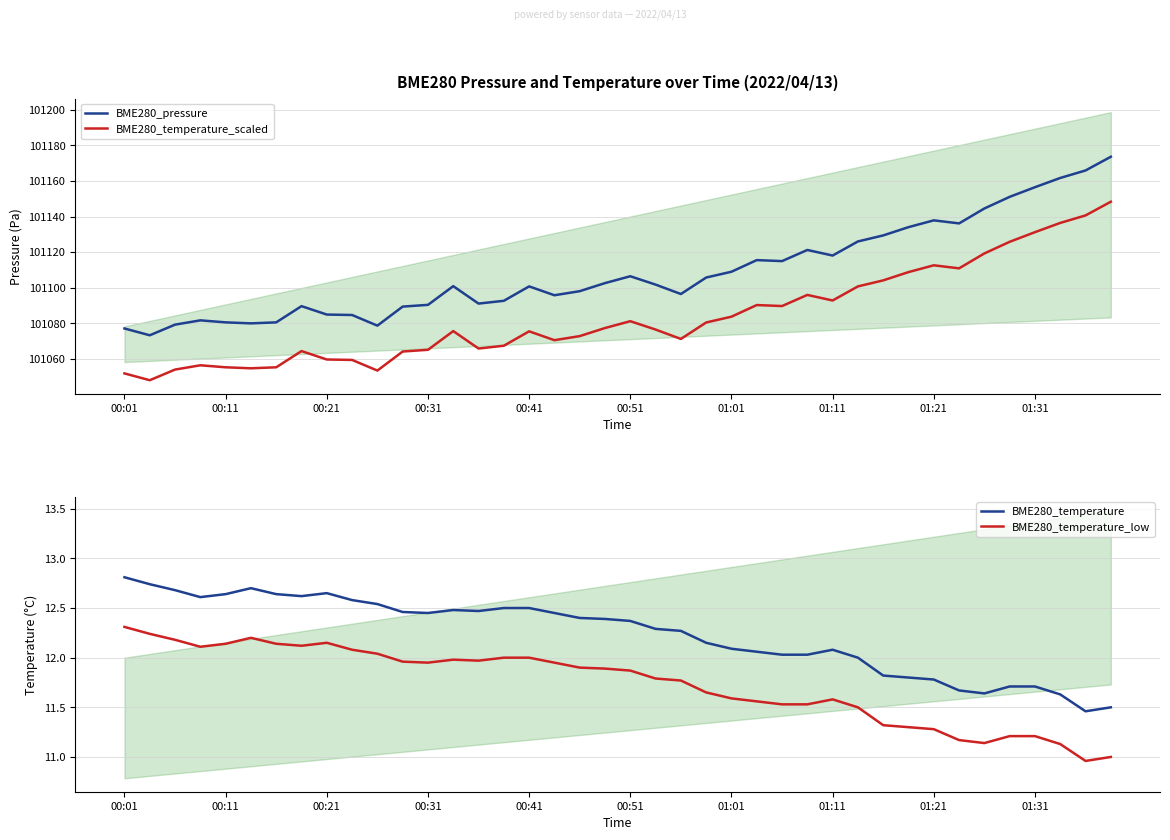

The BME280_temperature_scaled series shows 101070.6 at 17. True or false?

True